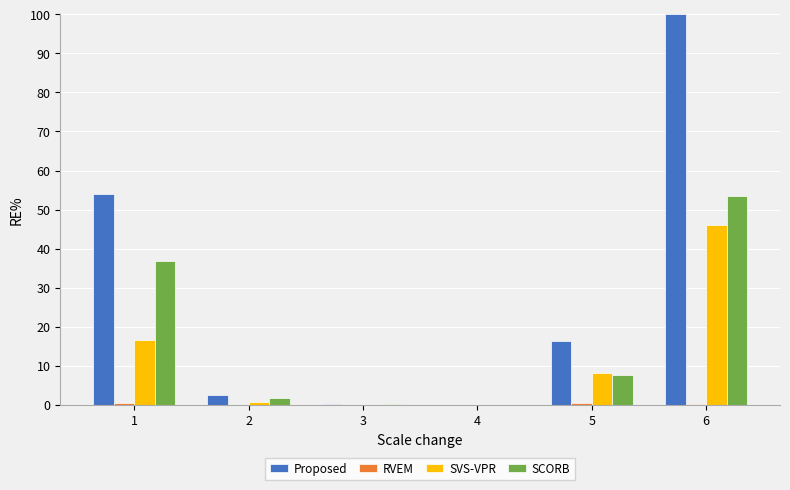

Which series has the largest range (max minus min)?

Proposed